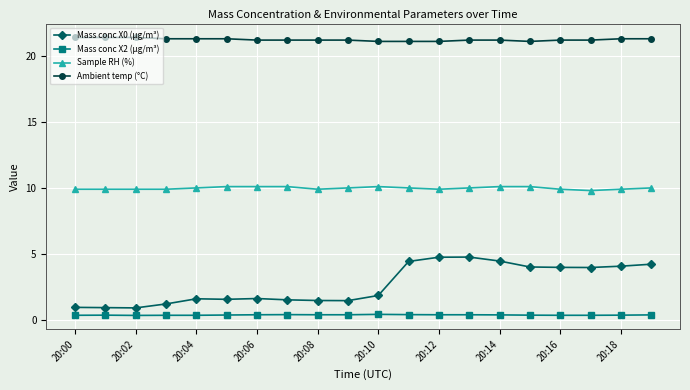

What is the greatest value displayed?

21.4